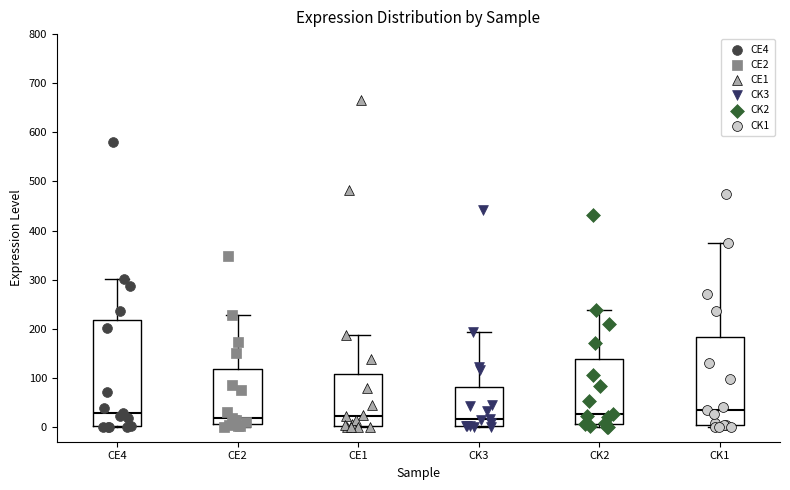

Where does the median line of the box for CK1 sit on the y-axis? The values are not printed on the chart, so give them approximately, as read against the axis.

30